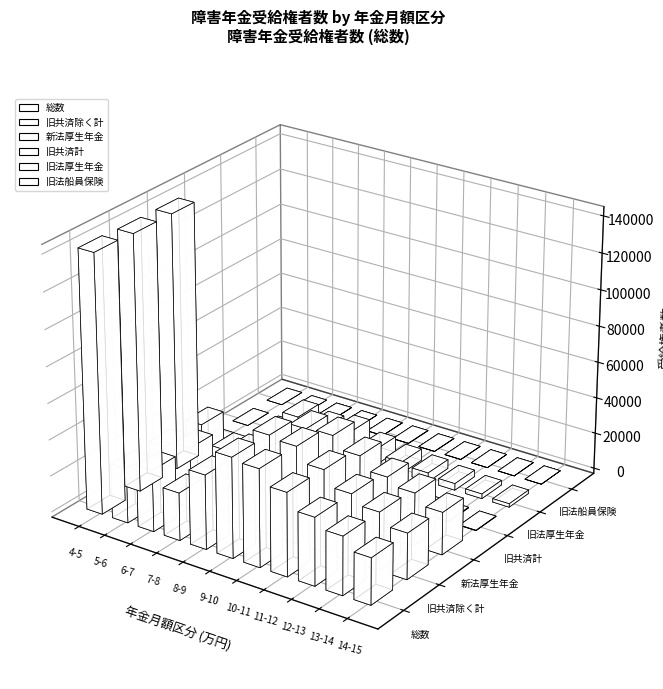

Which series has the largest total across all categories?

総数